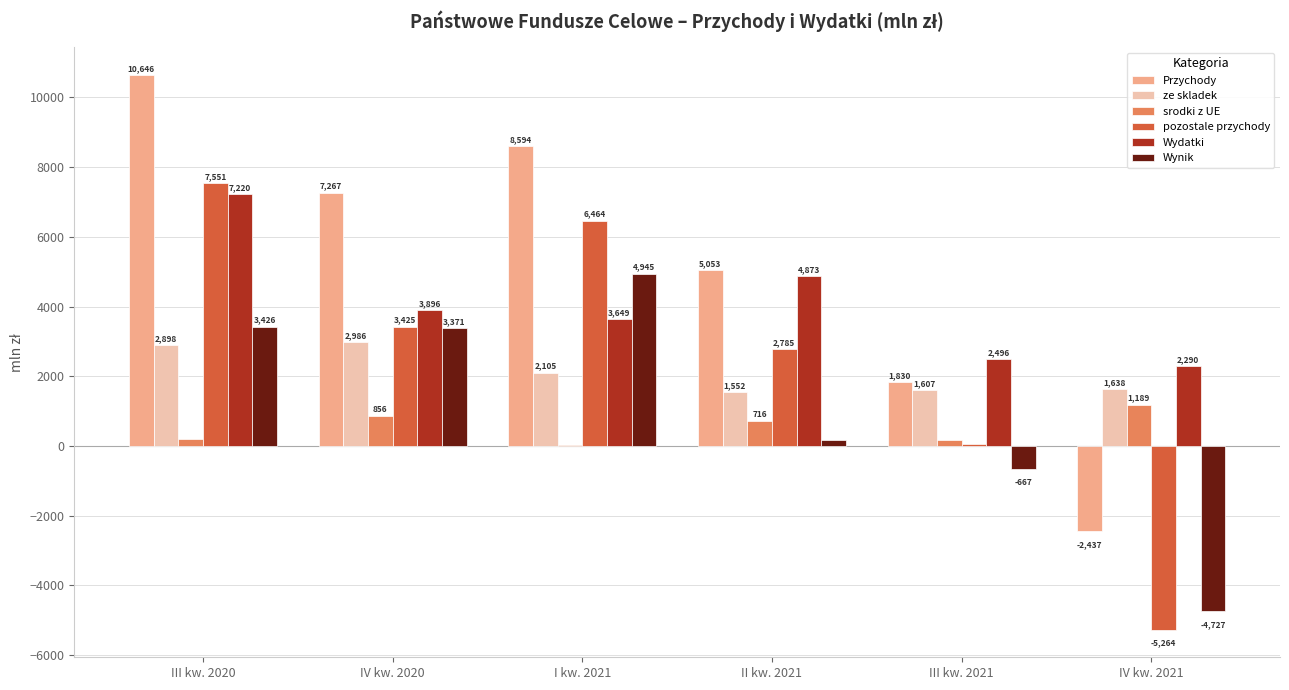

What are all the series names shown in the legend?

Przychody, ze skladek, srodki z UE, pozostale przychody, Wydatki, Wynik